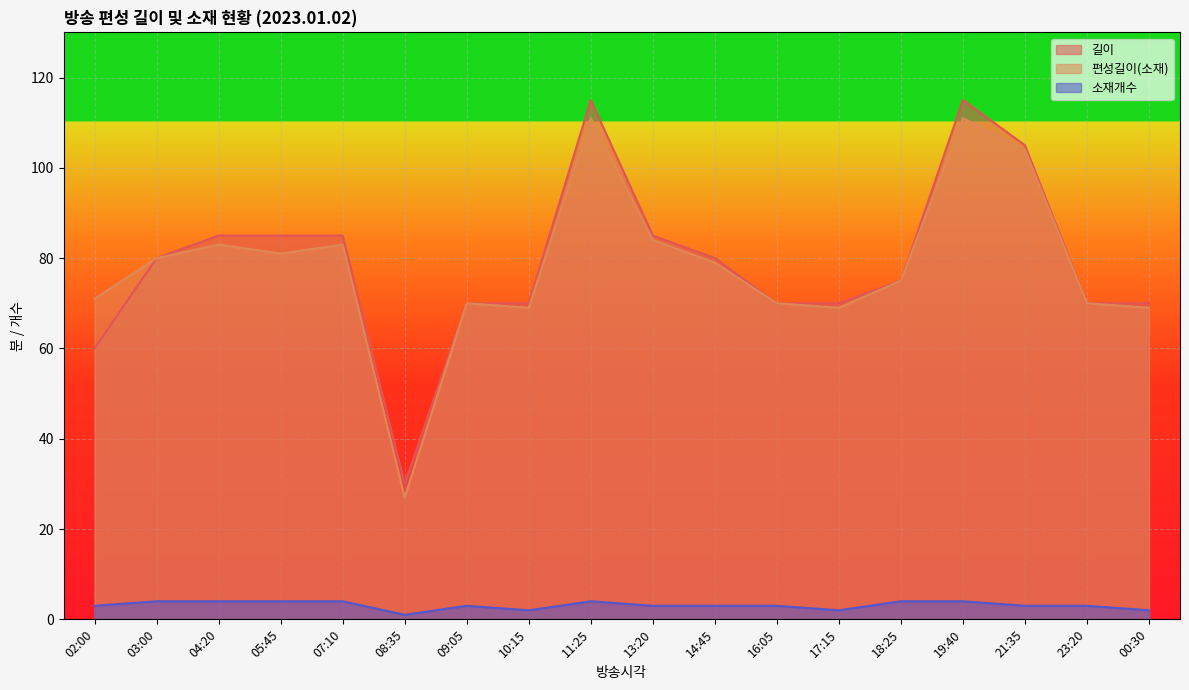

Reading left to right, transcribe all the data shown in this chart.

길이: 60	80	85	85	85	30	70	70	115	85	80	70	70	75	115	105	70	70
편성길이(소재): 71	80	83	81	83	27	70	69	111	84	79	70	69	75	111	104	70	69
소재개수: 3	4	4	4	4	1	3	2	4	3	3	3	2	4	4	3	3	2